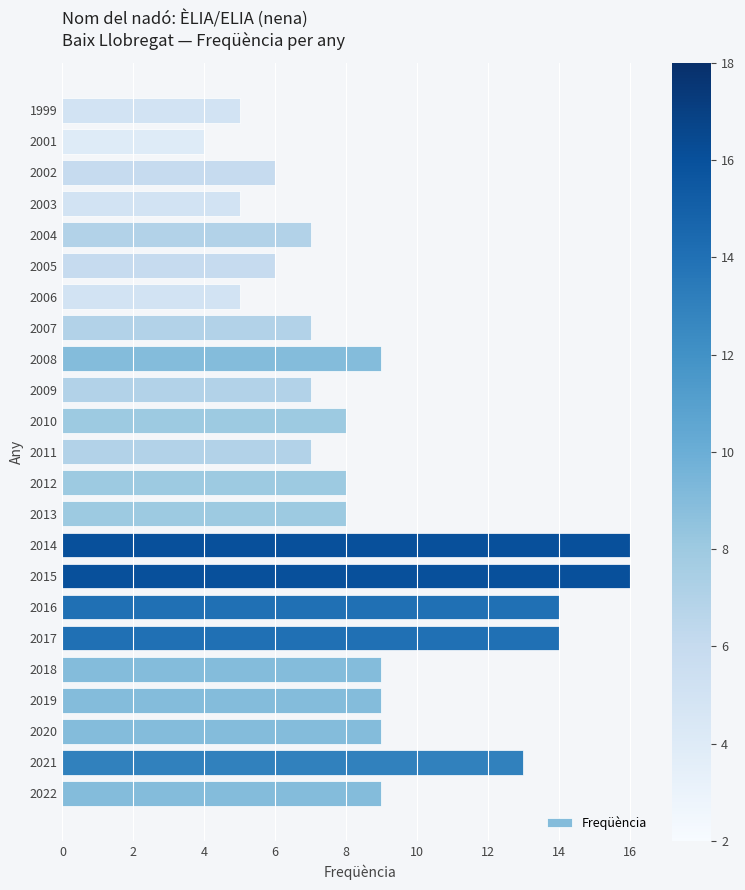

What is the minimum value shown in the chart?

4